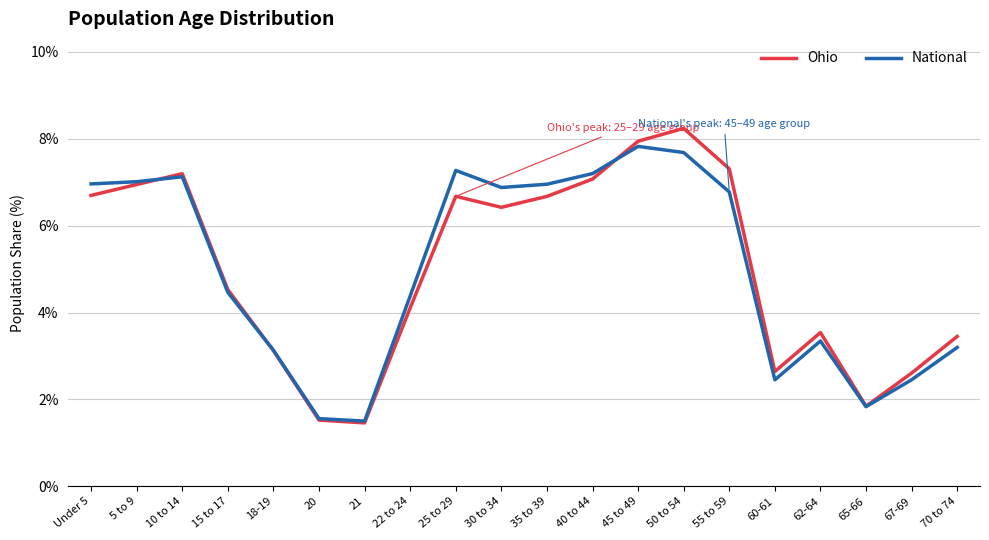

At which category does Ohio reach its first local peak?

10 to 14